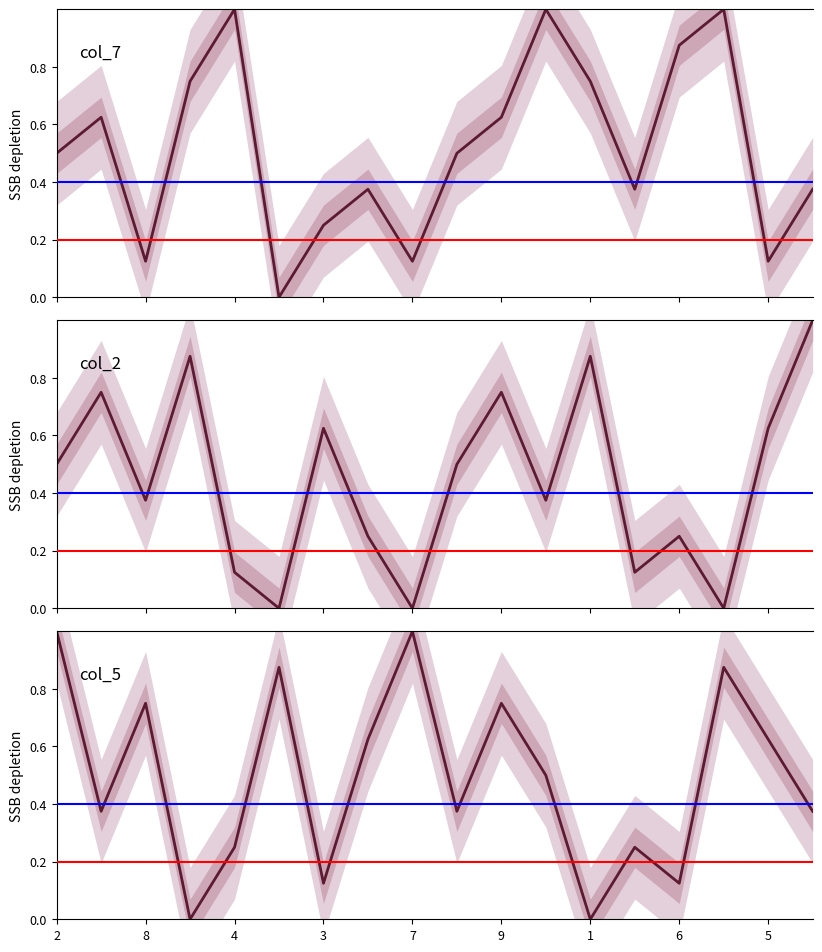

Rank the series at 3 from lowest to highest value.

col_5, col_7, col_2